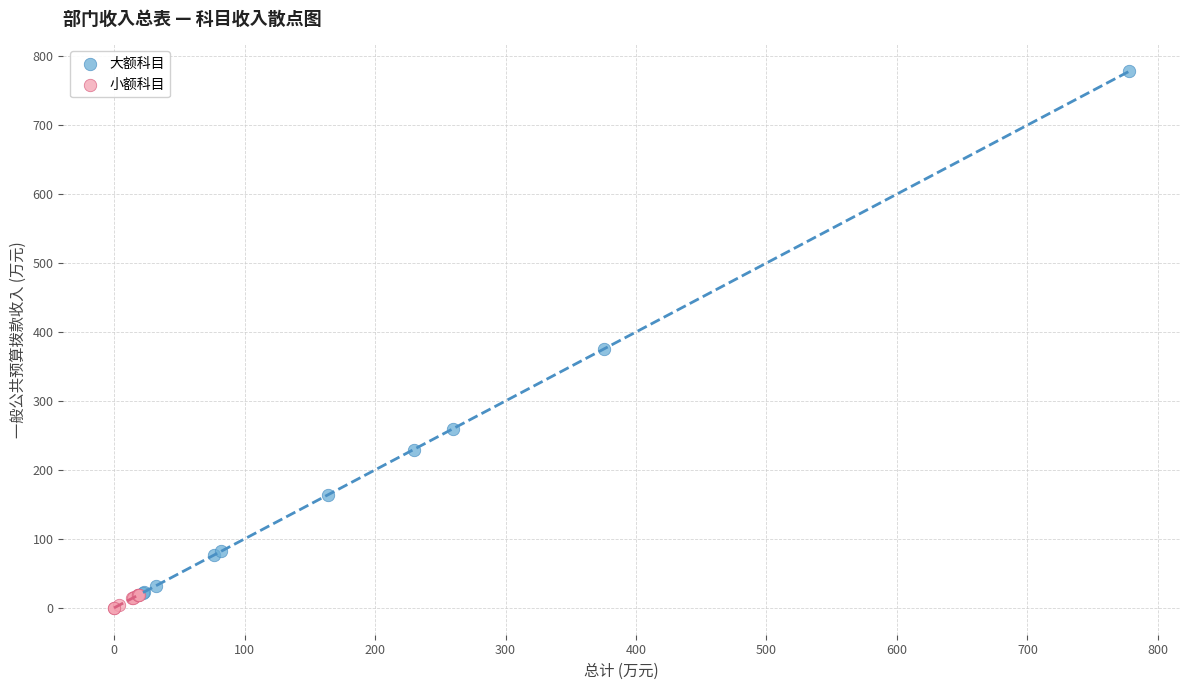

What are all the series names shown in the legend?

大额科目, 小额科目